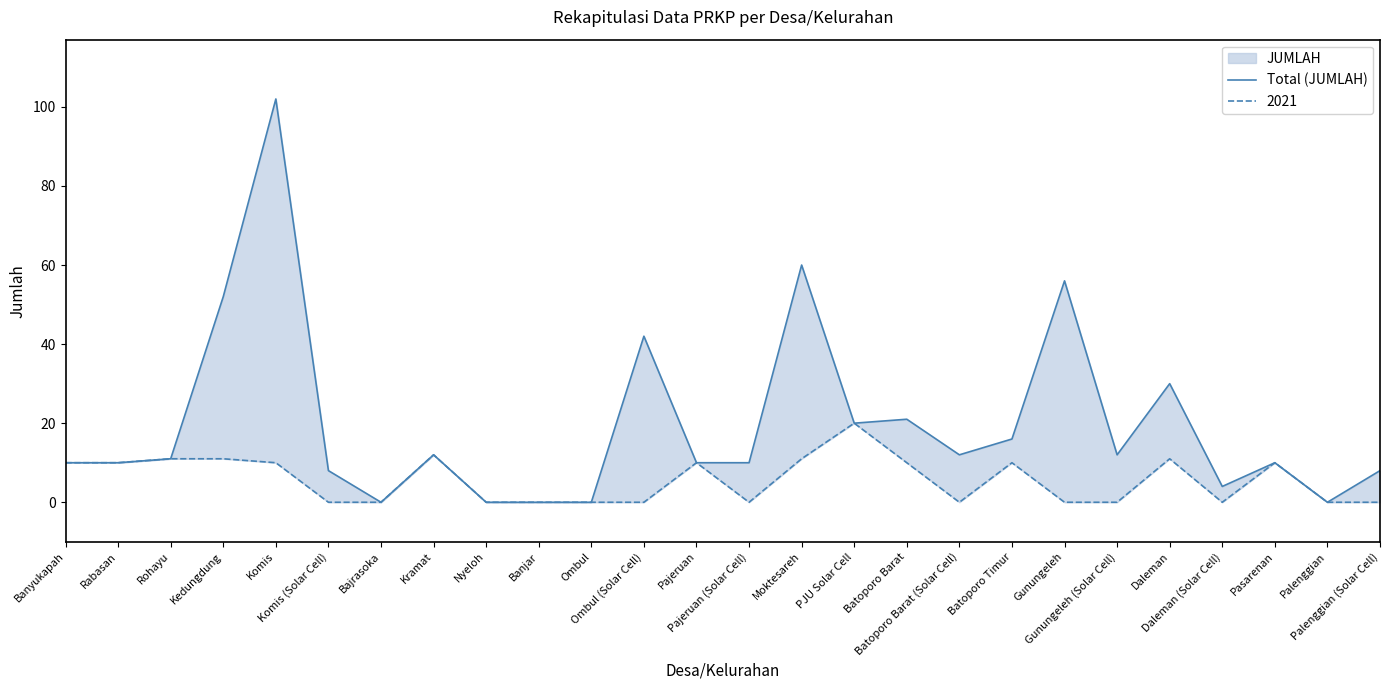

How many lines are shown in the chart?

1